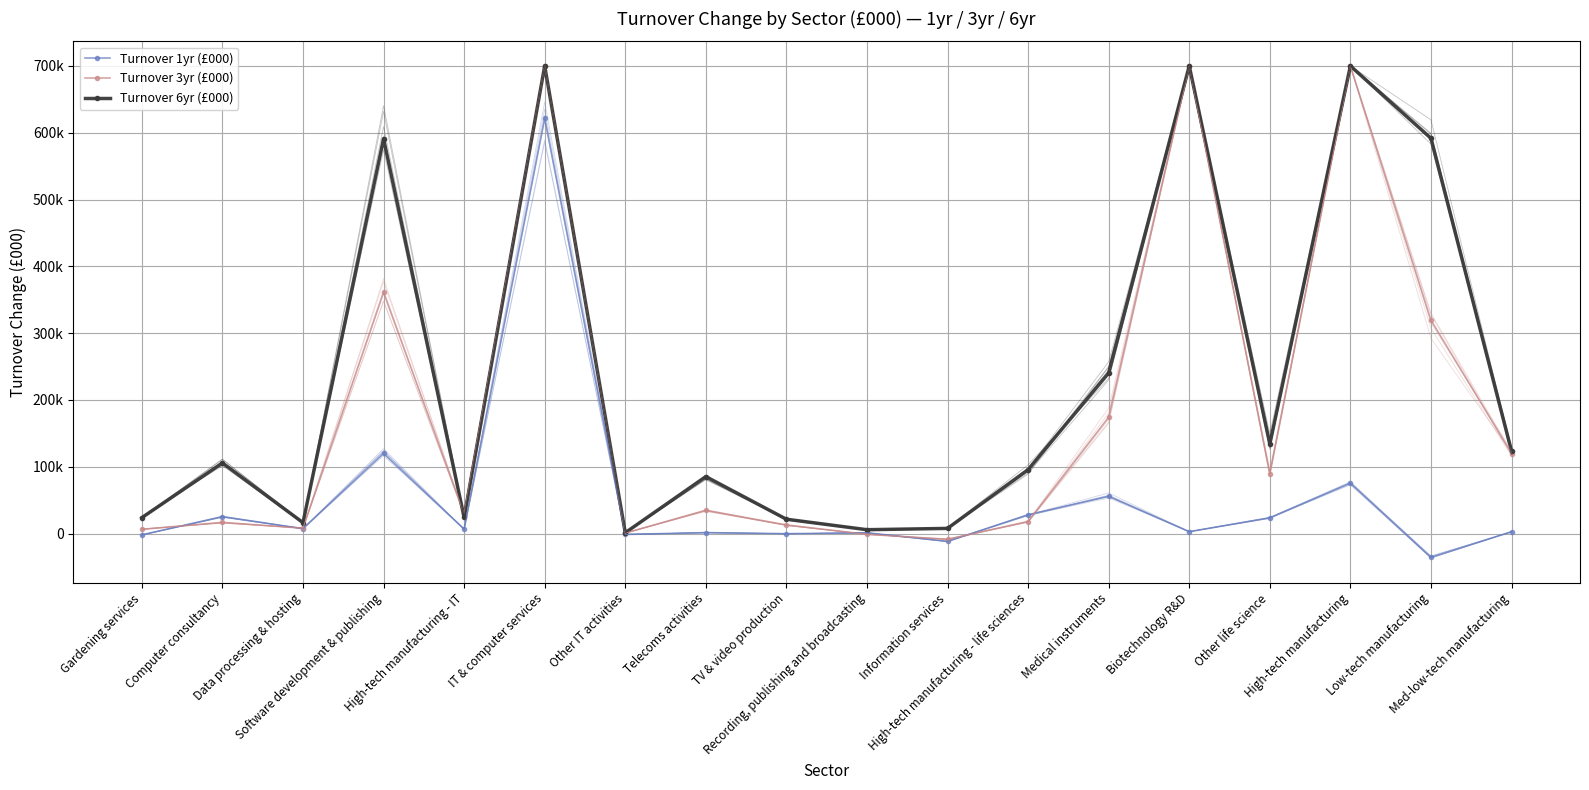

How many intersections are there between Turnover 1yr (£000) and Turnover 3yr (£000)?

6